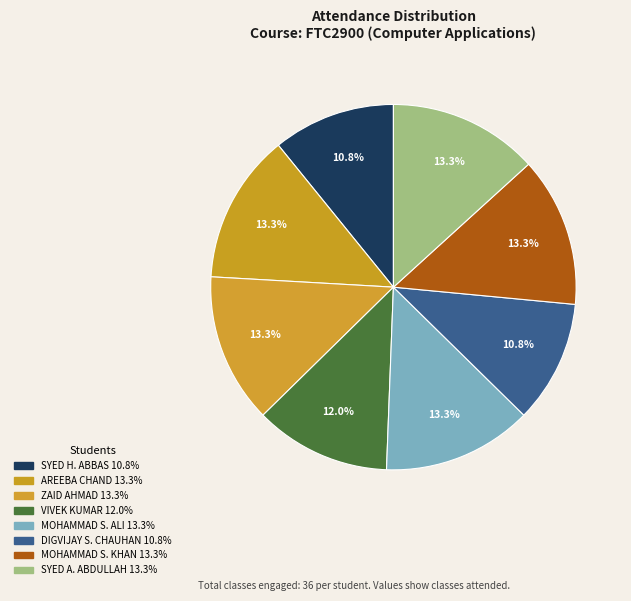

How many slices are in this pie chart?

8